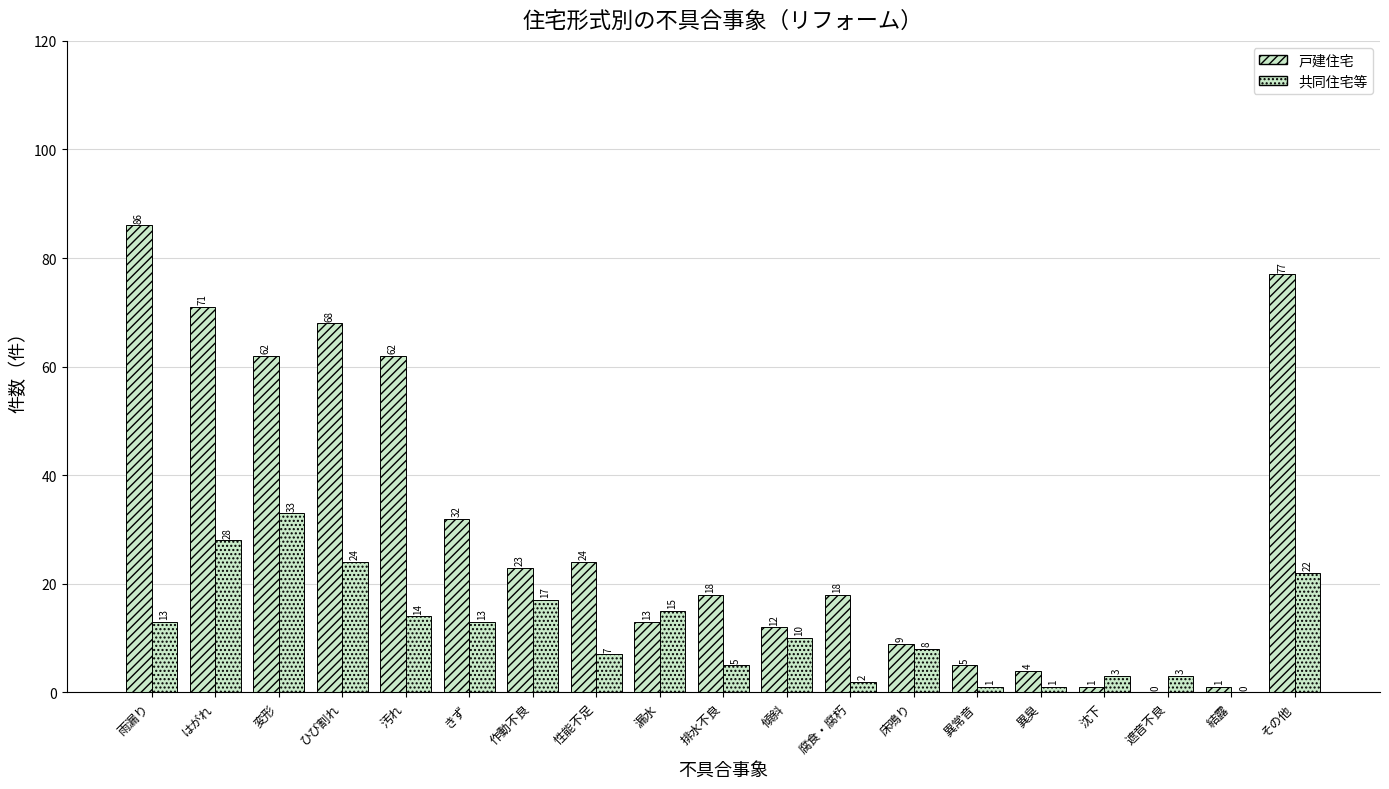

Count the number of data series in this chart.

2